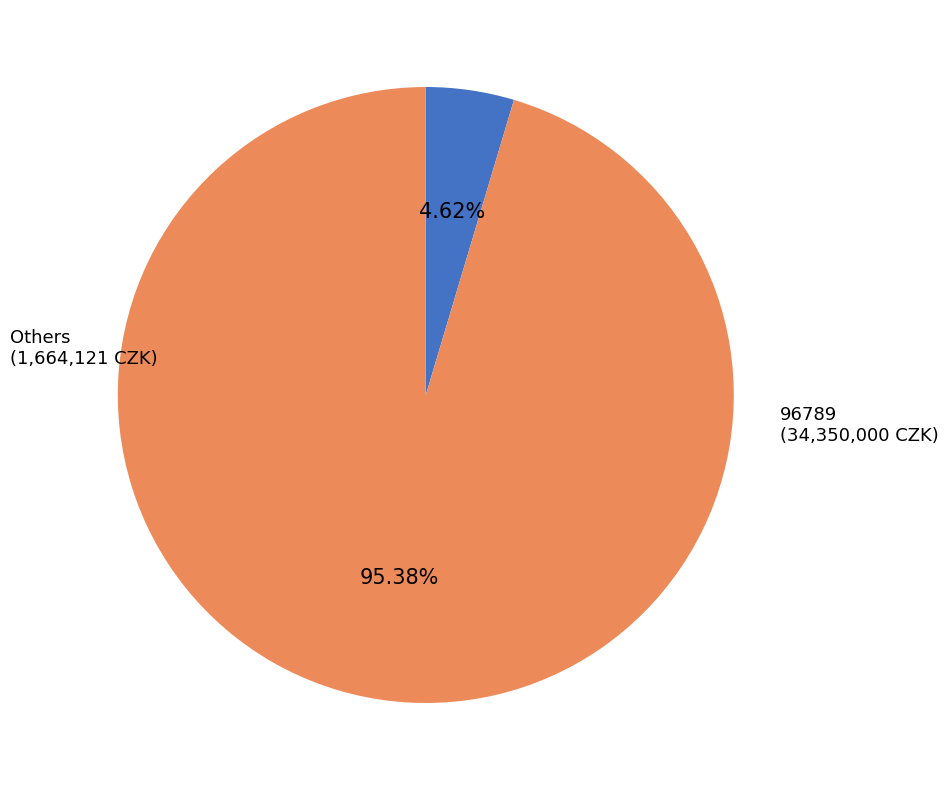

Does any single category account for the majority?

Yes